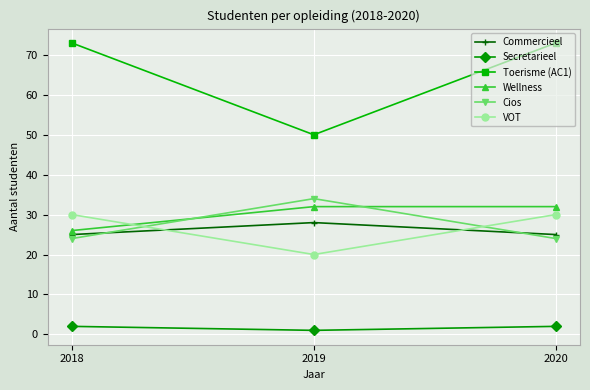

Is the value of Secretarieel at 2018 greater than the value of Cios at 2020?

No